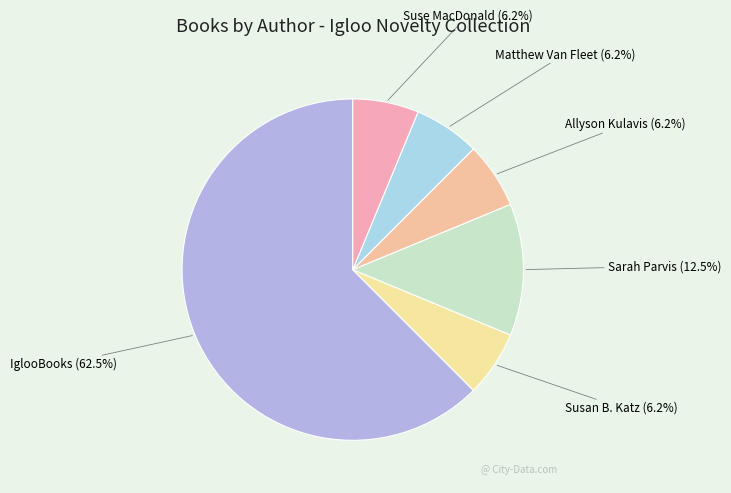

Approximately how many times larger is the value at Susan B. Katz compared to Allyson Kulavis?

1.0